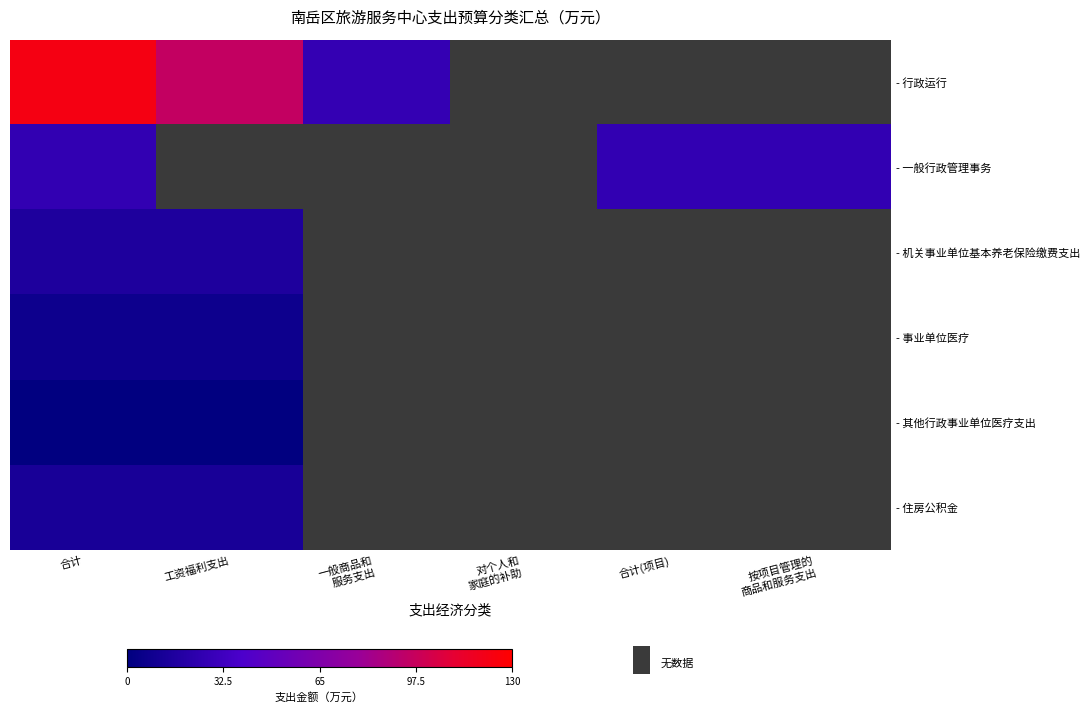

Reading left to right, what are all the values shown in this chart?

- 行政运行: 合计=122.7	工资福利支出=95.9	一般商品和
服务支出=26.8	对个人和
家庭的补助=0.0	合计(项目)=0.0	按项目管理的
商品和服务支出=0.0
- 一般行政管理事务: 合计=26.0	工资福利支出=0.0	一般商品和
服务支出=0.0	对个人和
家庭的补助=0.0	合计(项目)=26.0	按项目管理的
商品和服务支出=26.0
- 机关事业单位基本养老保险缴费支出: 合计=15.7	工资福利支出=15.7	一般商品和
服务支出=0.0	对个人和
家庭的补助=0.0	合计(项目)=0.0	按项目管理的
商品和服务支出=0.0
- 事业单位医疗: 合计=7.4	工资福利支出=7.4	一般商品和
服务支出=0.0	对个人和
家庭的补助=0.0	合计(项目)=0.0	按项目管理的
商品和服务支出=0.0
- 其他行政事业单位医疗支出: 合计=0.6	工资福利支出=0.6	一般商品和
服务支出=0.0	对个人和
家庭的补助=0.0	合计(项目)=0.0	按项目管理的
商品和服务支出=0.0
- 住房公积金: 合计=12.3	工资福利支出=12.3	一般商品和
服务支出=0.0	对个人和
家庭的补助=0.0	合计(项目)=0.0	按项目管理的
商品和服务支出=0.0